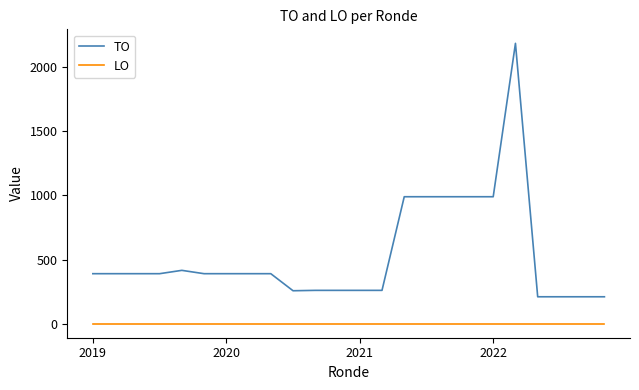

What is the maximum value shown in the chart?

2186